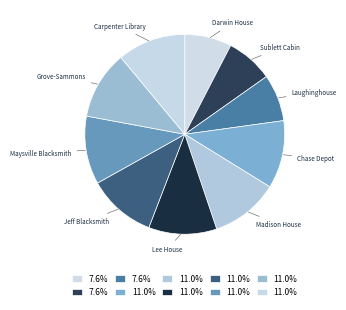

Between Laughinghouse and Chase Depot, which is larger?

Chase Depot